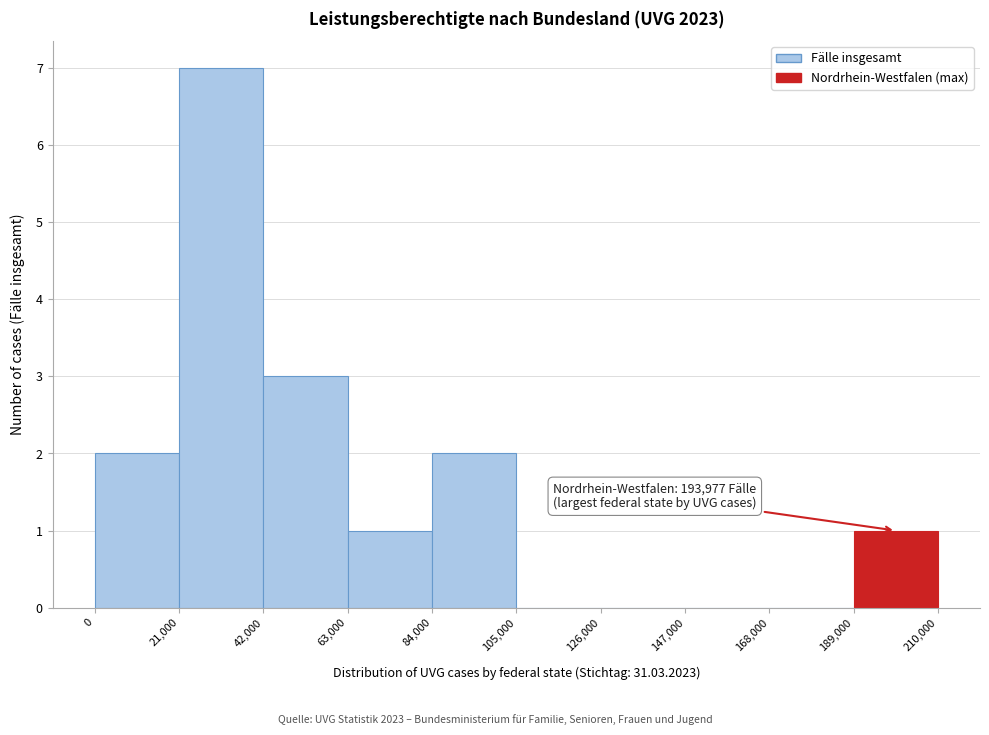

Which range on the x-axis has the tallest bar?

21,000 to 42,000